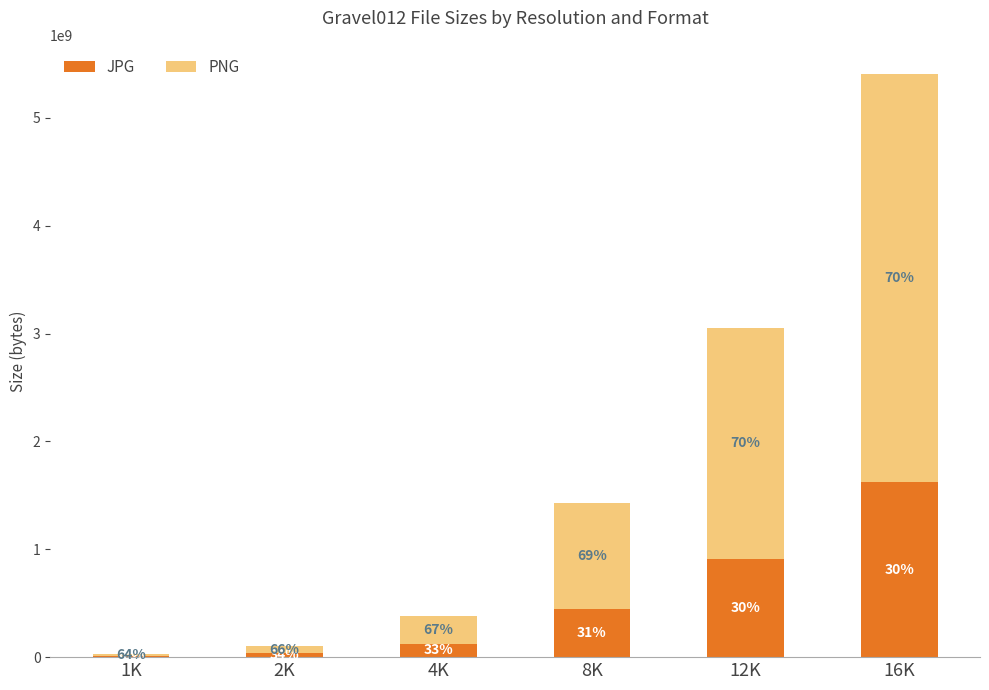

Which series changed the most between 4K and 16K?

PNG